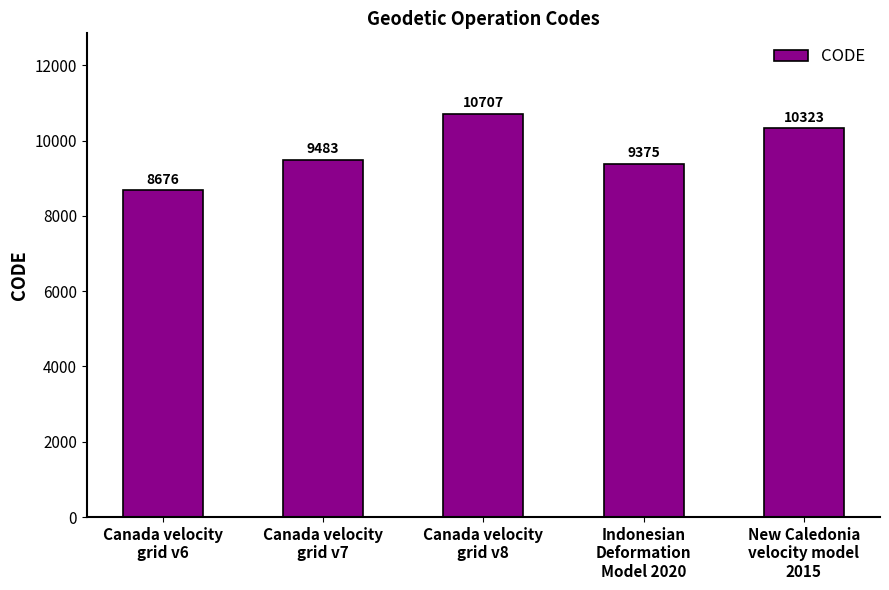

Reading right to left, transcribe all the data shown in this chart.

10323	9375	10707	9483	8676